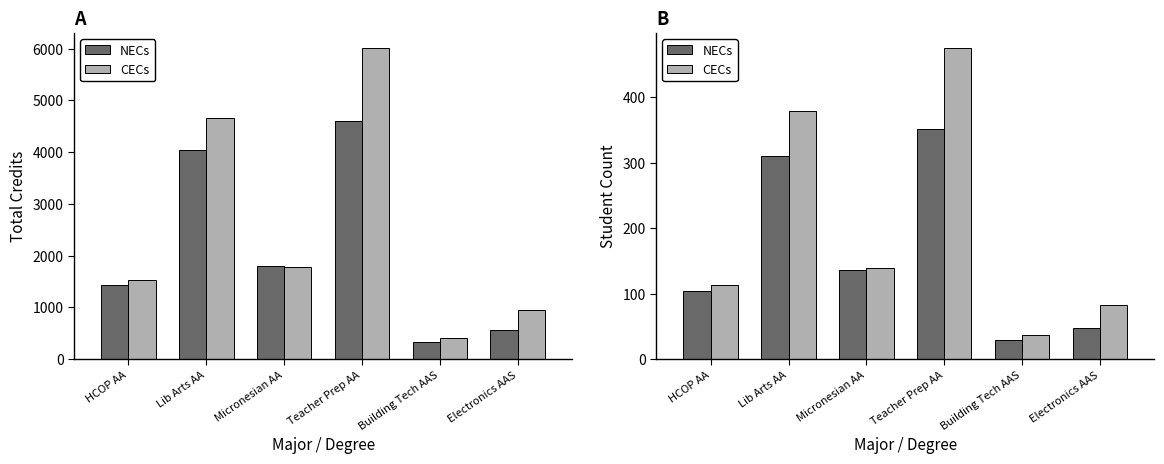

Reading right to left, transcribe all the data shown in this chart.

NECs: 47	29	352	136	311	104
CECs: 83	37	475	140	380	114